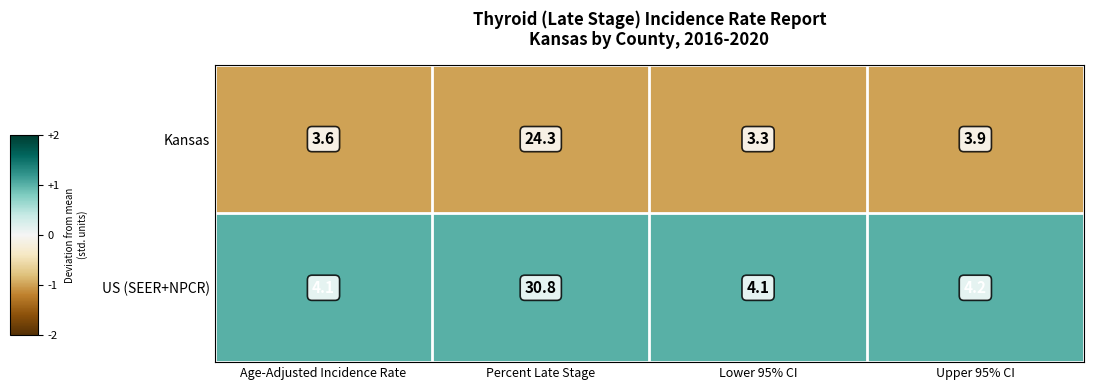

The value of US (SEER+NPCR) at Upper 95% CI is 4.2. True or false?

True